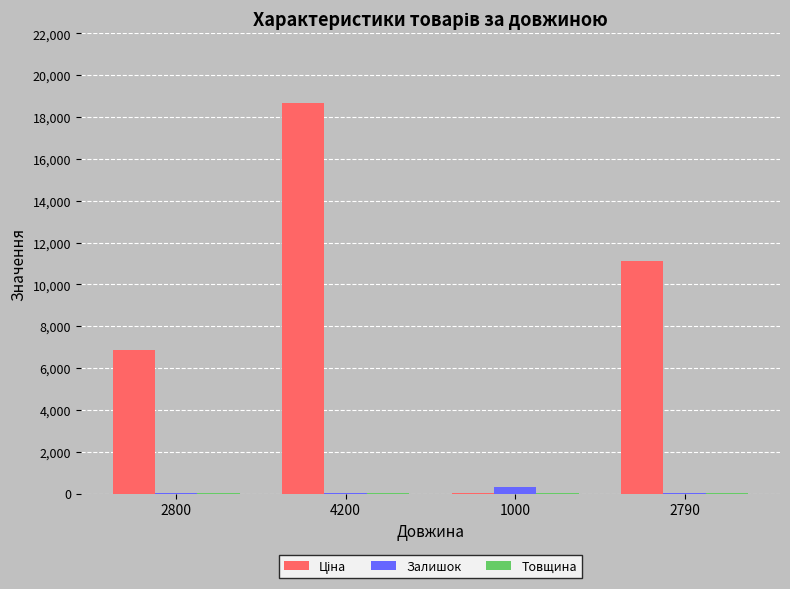

At which category is the sum across all series the highest?

4200